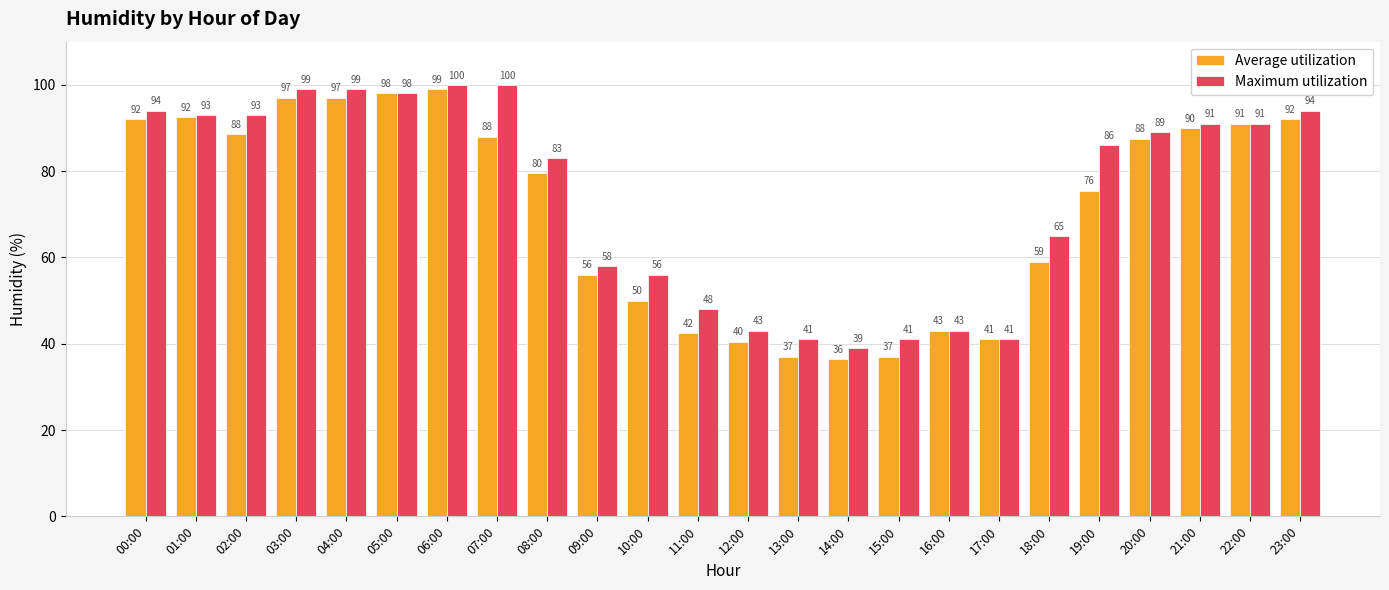

The value of Maximum utilization at 12:00 is 63.5. True or false?

False